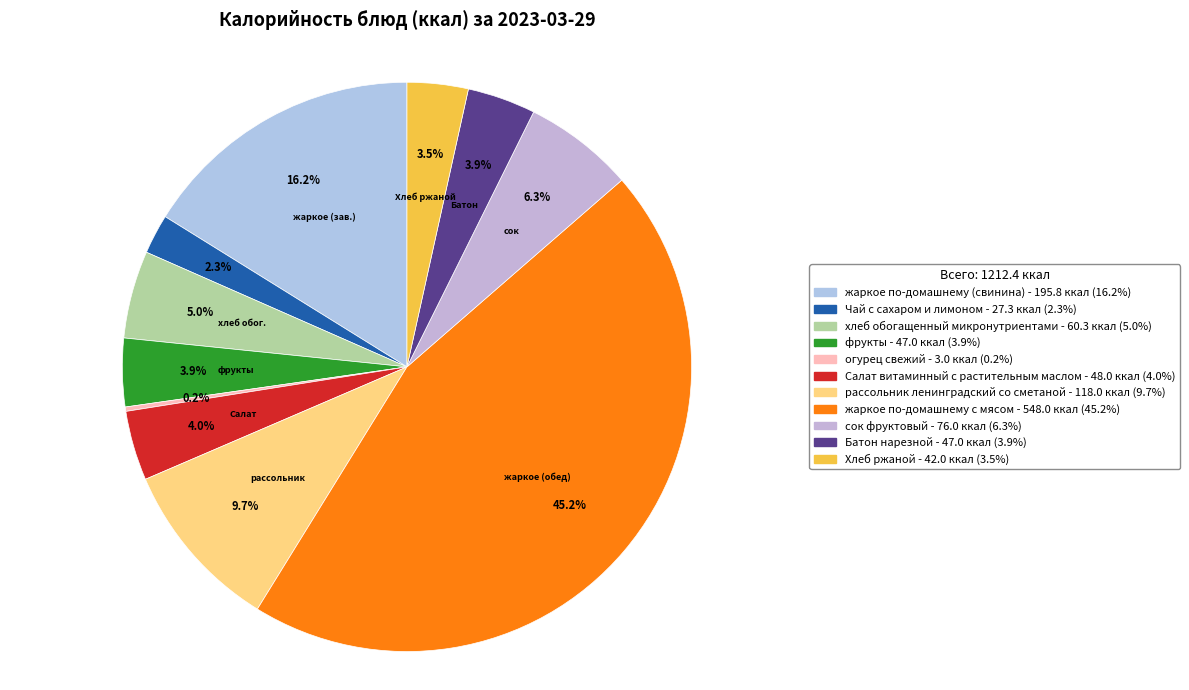

Between рассольник ленинградский со сметаной and Батон нарезной, which is larger?

рассольник ленинградский со сметаной